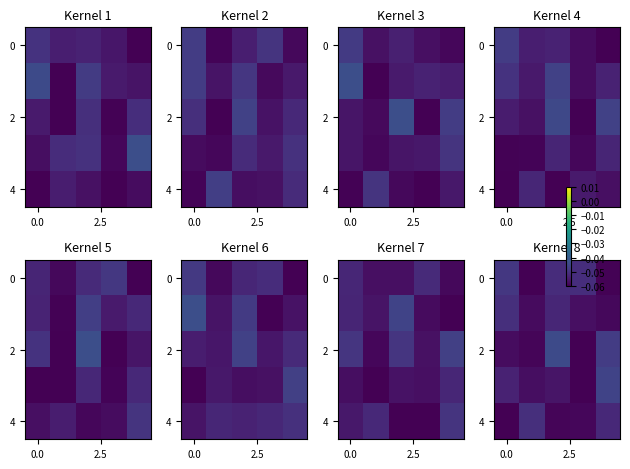

What is the total value across all series at 0.0?

-0.3